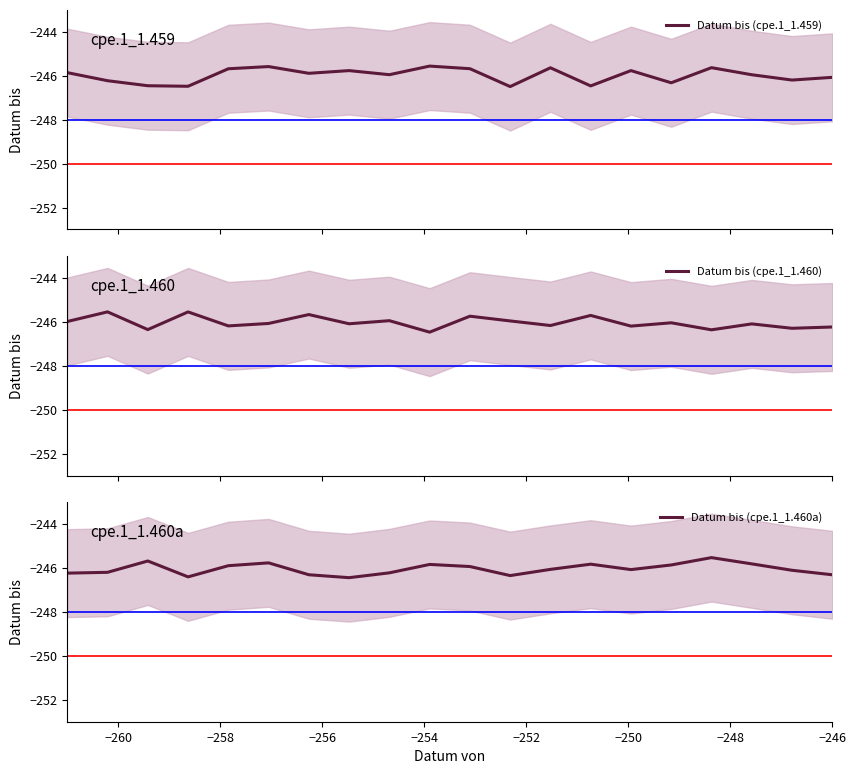

Which series ends up on top after the final intersection of Datum bis (cpe.1_1.460) and Datum bis (cpe.1_1.459)?

Datum bis (cpe.1_1.459)